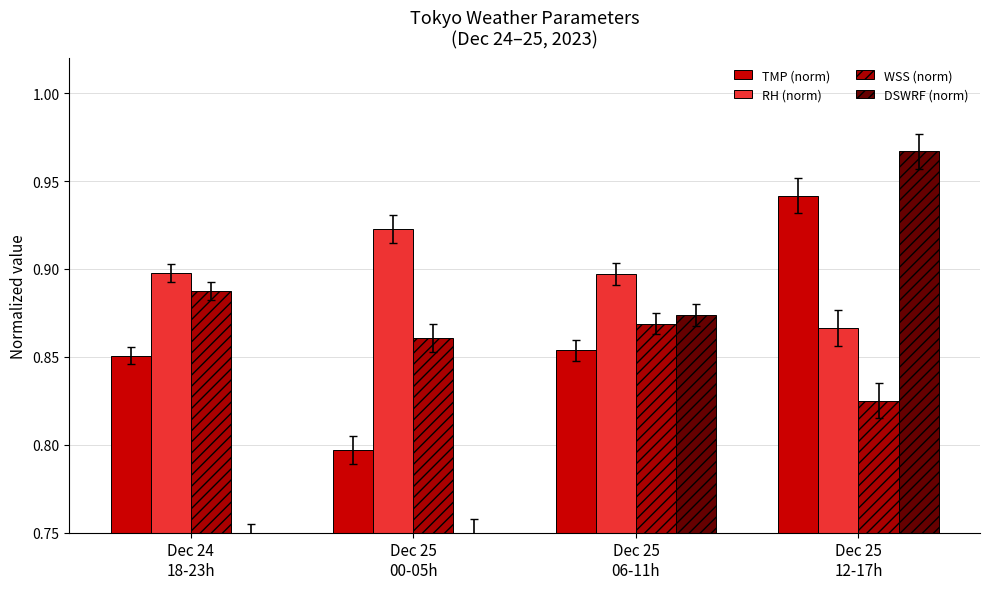

Does the chart contain any negative values?

No